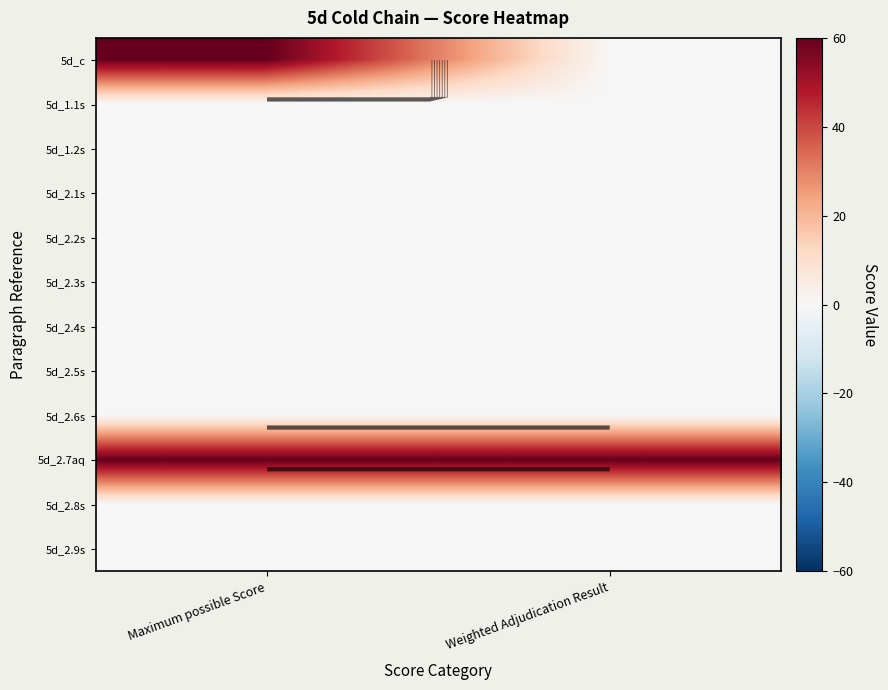

Where is 5d_2.4s nearest to the value 0?

Maximum possible Score